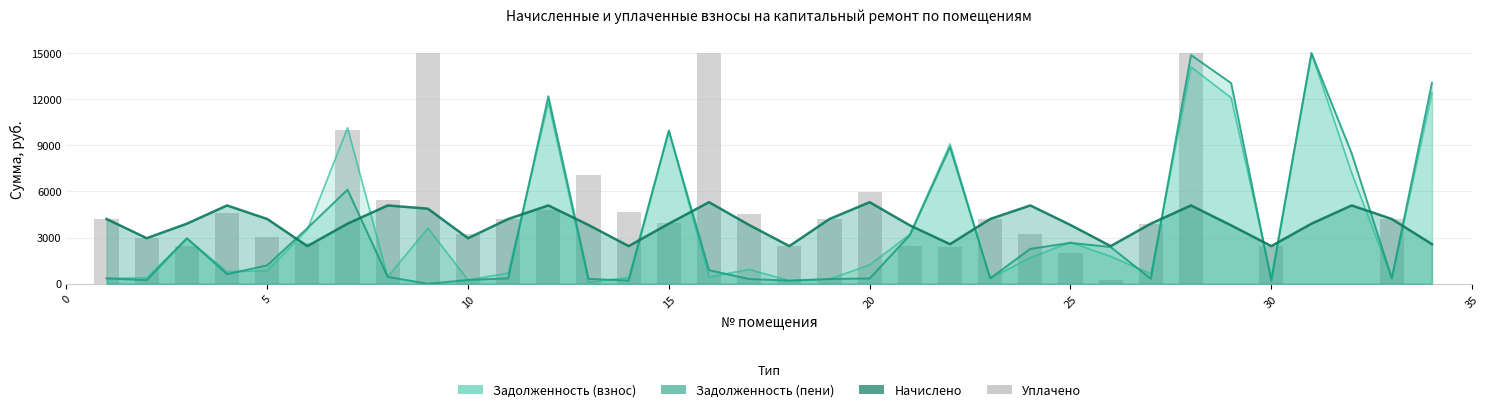

How many data points are less than 3921?

17